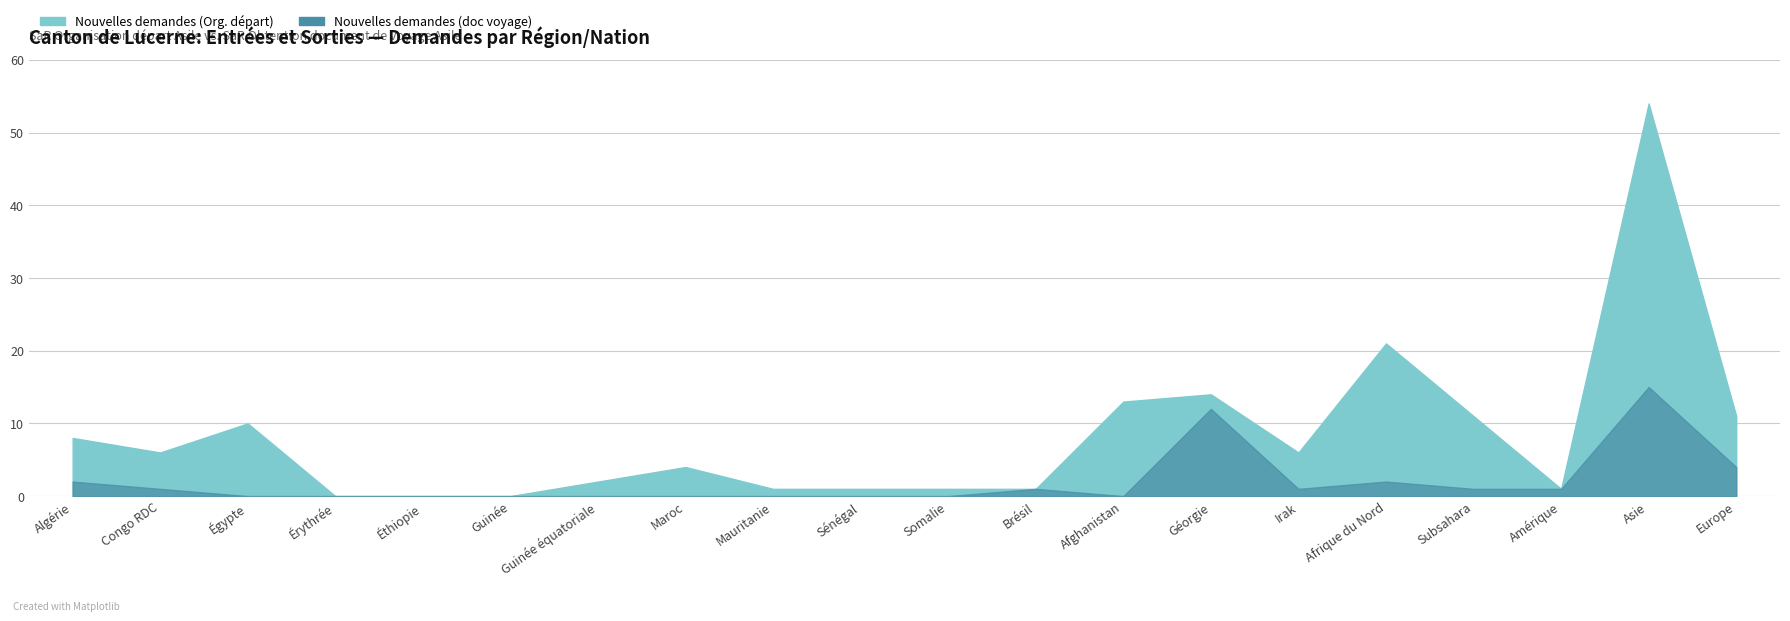

Reading left to right, extract all data points from this chart.

Nouvelles demandes (Org. départ): Algérie=8	Congo RDC=6	Égypte=10	Érythrée=0	Éthiopie=0	Guinée=0	Guinée équatoriale=2	Maroc=4	Mauritanie=1	Sénégal=1	Somalie=1	Brésil=1	Afghanistan=13	Géorgie=14	Irak=6	Afrique du Nord=21	Subsahara=11	Amérique=1	Asie=54	Europe=11
Nouvelles demandes (doc voyage): Algérie=2	Congo RDC=1	Égypte=0	Érythrée=0	Éthiopie=0	Guinée=0	Guinée équatoriale=0	Maroc=0	Mauritanie=0	Sénégal=0	Somalie=0	Brésil=1	Afghanistan=0	Géorgie=12	Irak=1	Afrique du Nord=2	Subsahara=1	Amérique=1	Asie=15	Europe=4